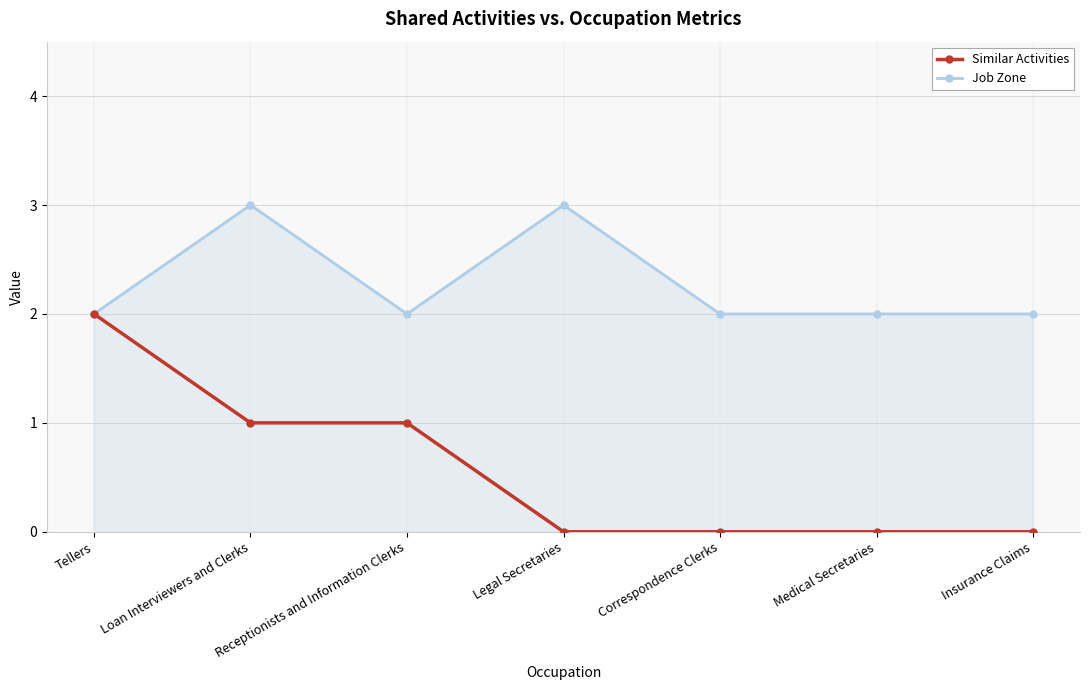

Reading left to right, extract all data points from this chart.

Similar Activities: 2	1	1	0	0	0	0
Job Zone: 2	3	2	3	2	2	2